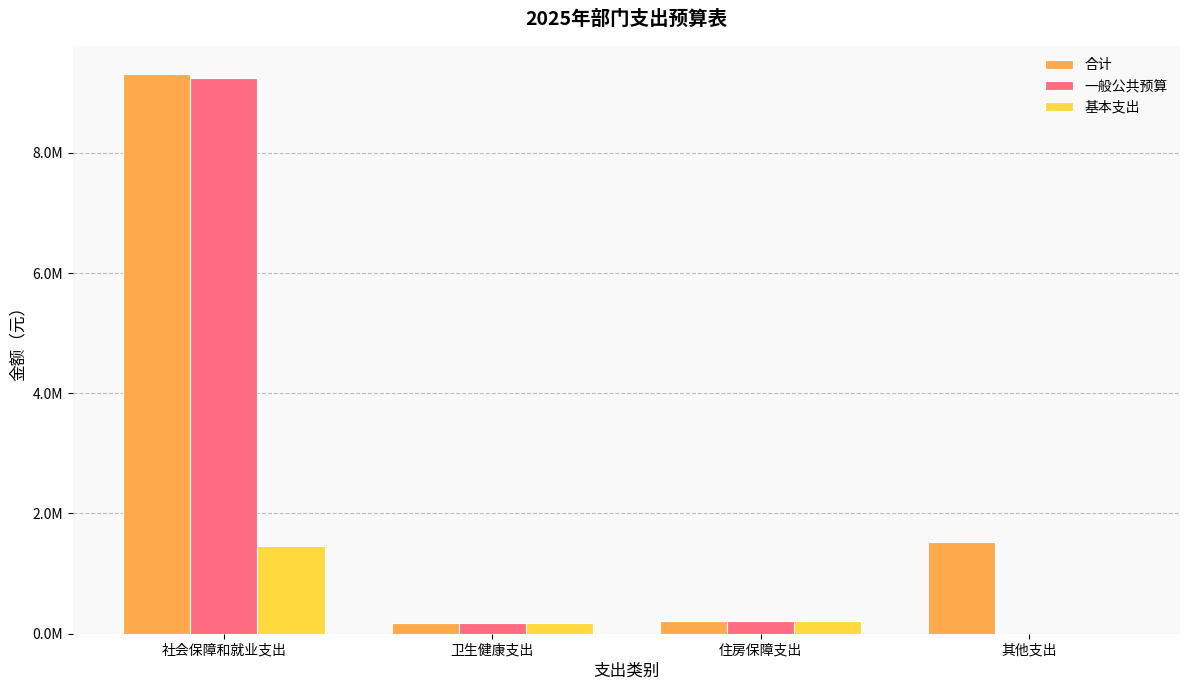

Which series changed the most between 卫生健康支出 and 其他支出?

合计